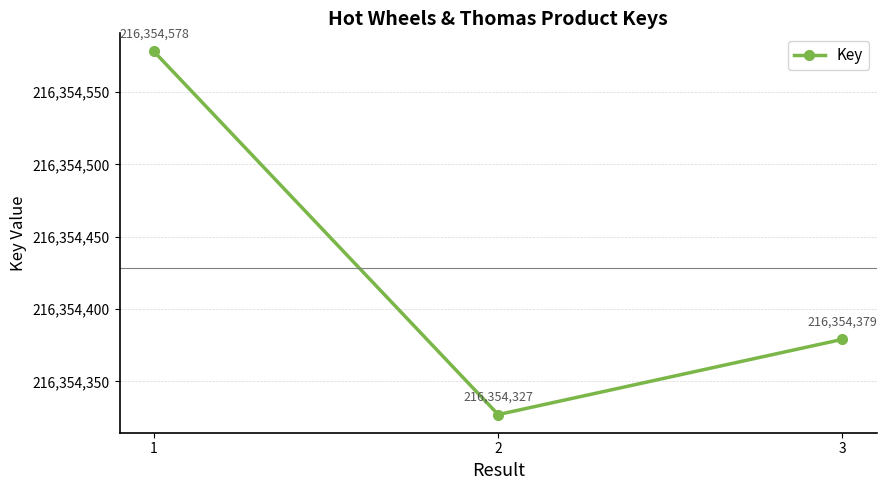

What is the value of the 1st point from the left?

216354578